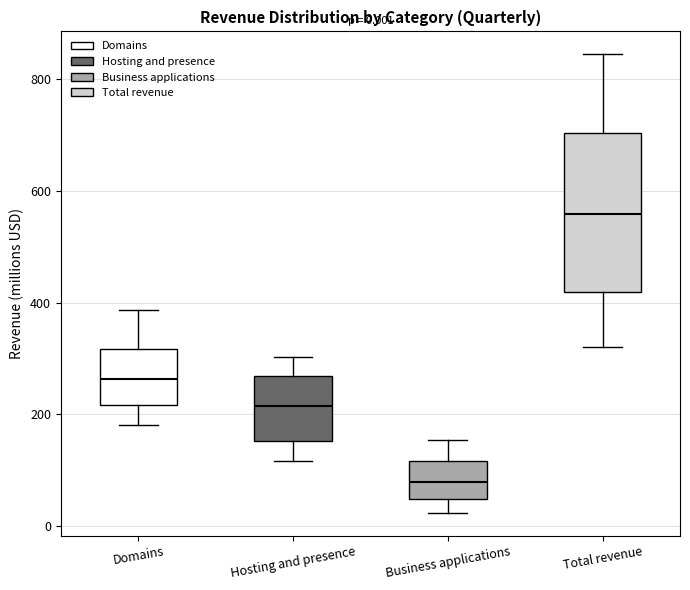

Which box's median line is the lowest?

Business applications